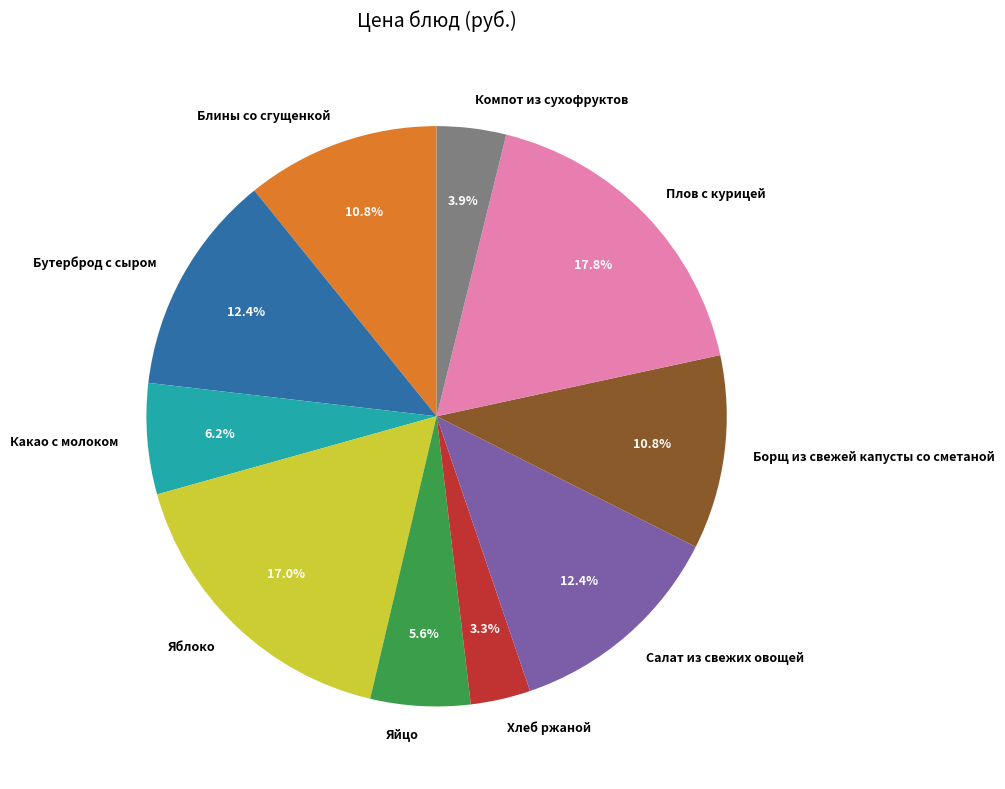

Which category has the smallest portion of the pie?

Хлеб ржаной